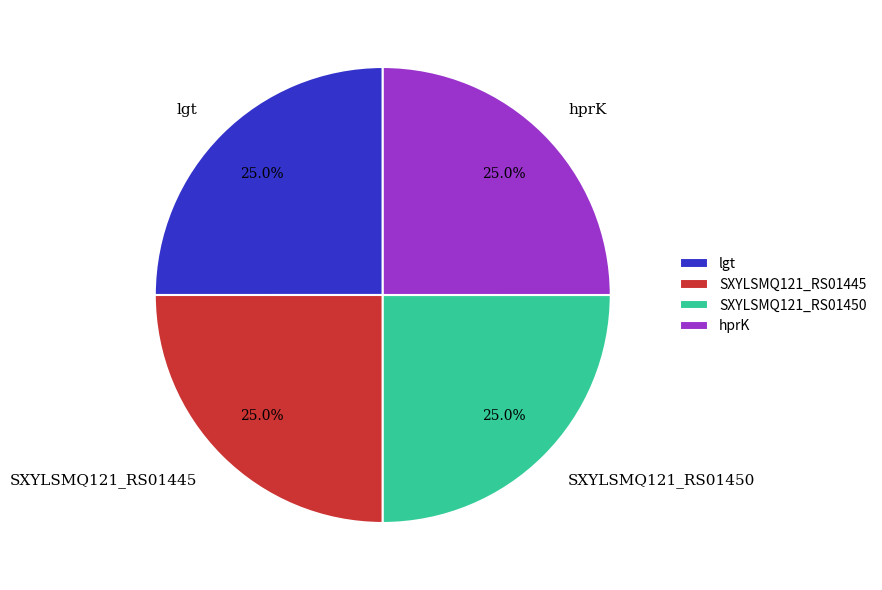

Is it true that SXYLSMQ121_RS01450 is 25% of the pie?

True